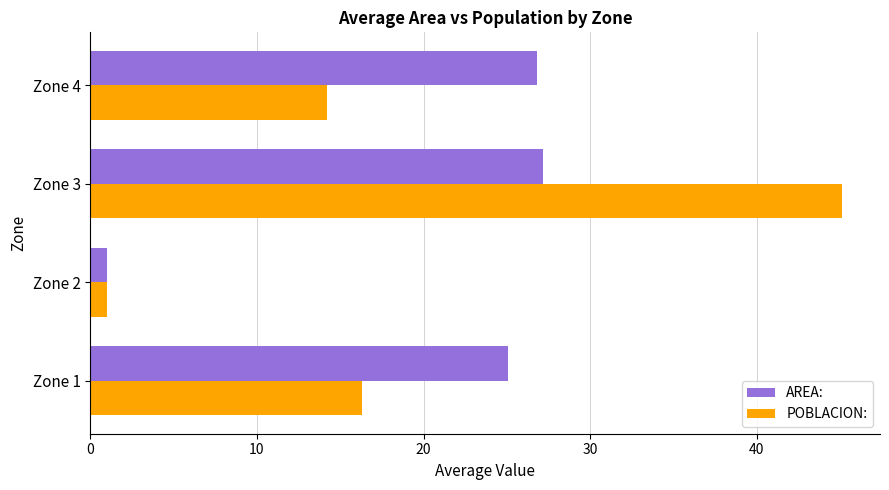

Which series has the widest spread of values?

POBLACION: